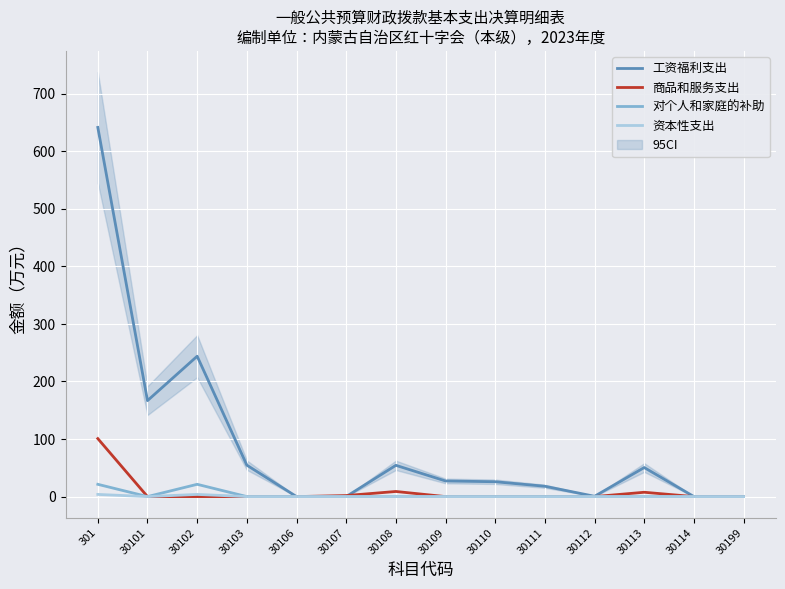

True or false: 工资福利支出 and 对个人和家庭的补助 cross at least once.

False